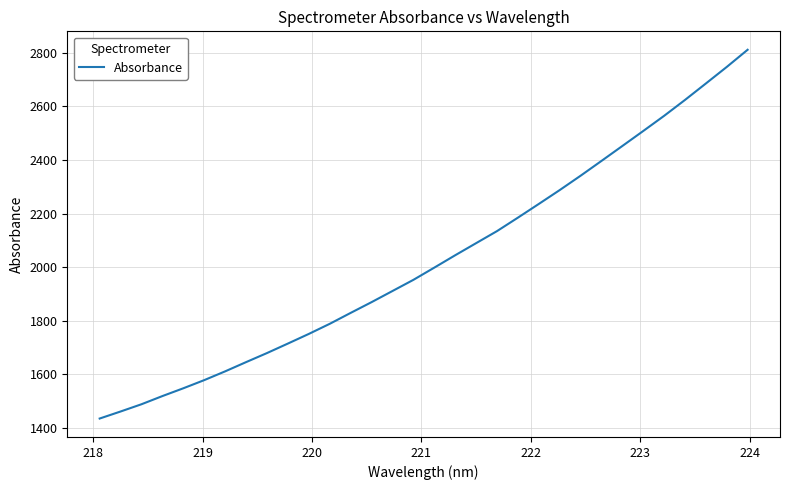

What is the maximum value shown in the chart?

2811.2